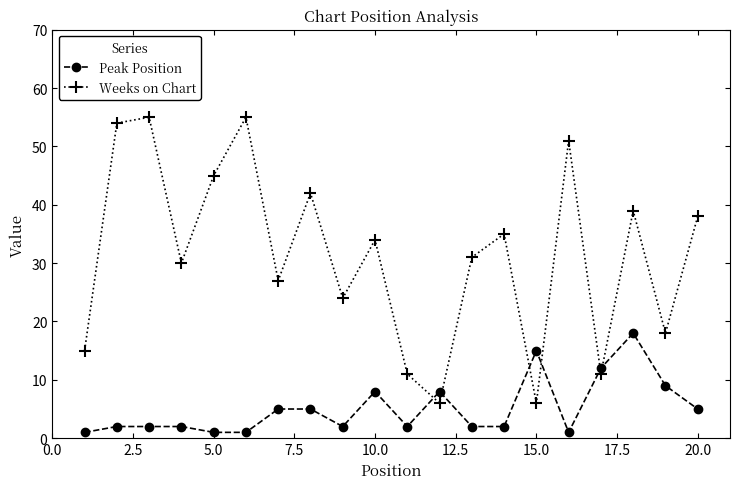

Which series has the largest total across all categories?

Weeks on Chart